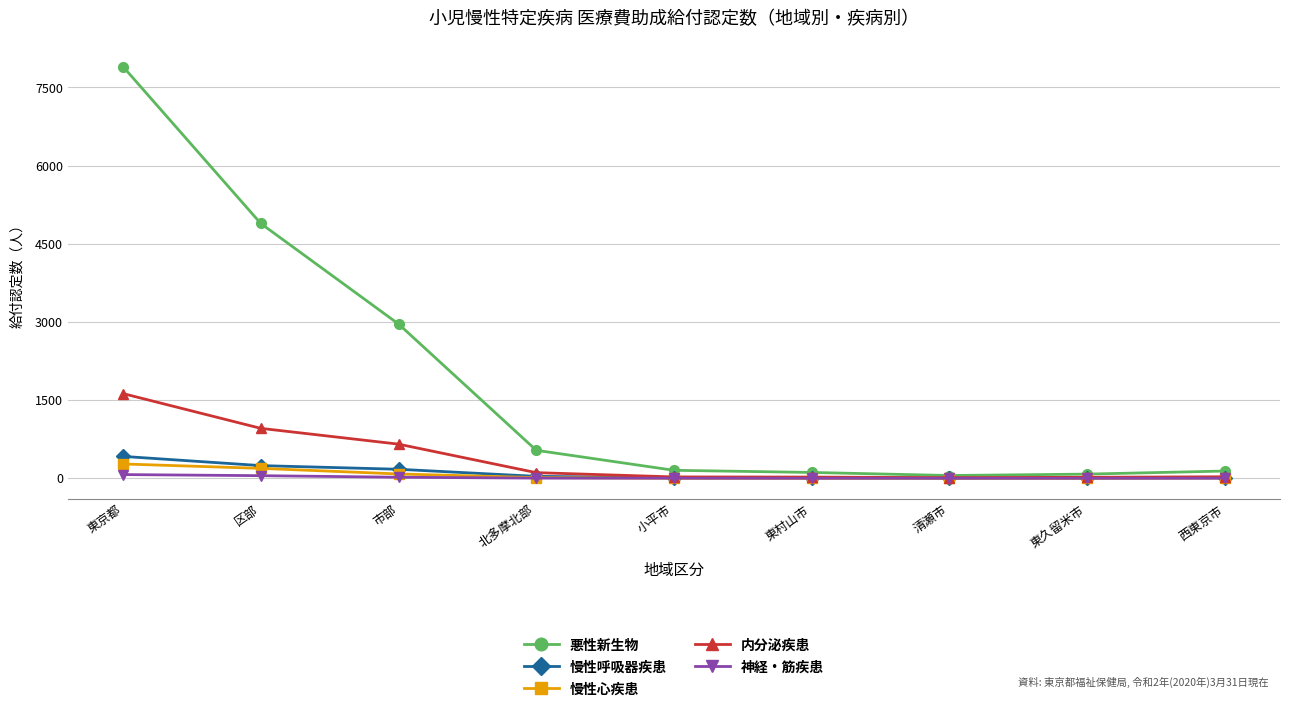

True or false: 悪性新生物 has a value of 2960 at 市部.

True